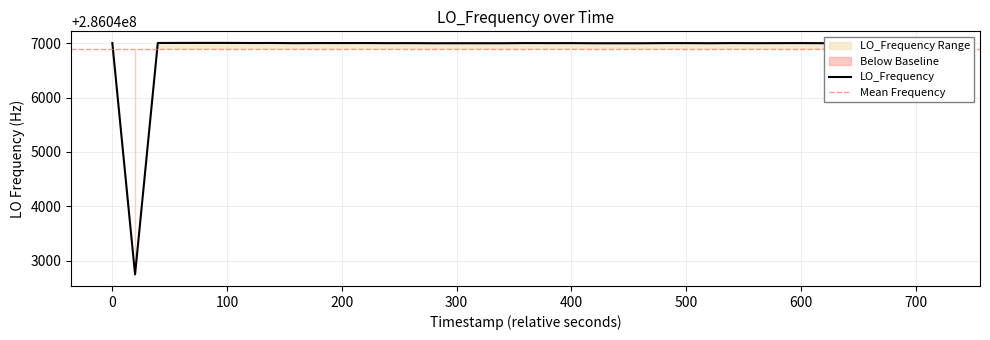

Is this an area chart (filled region under the line)?

No